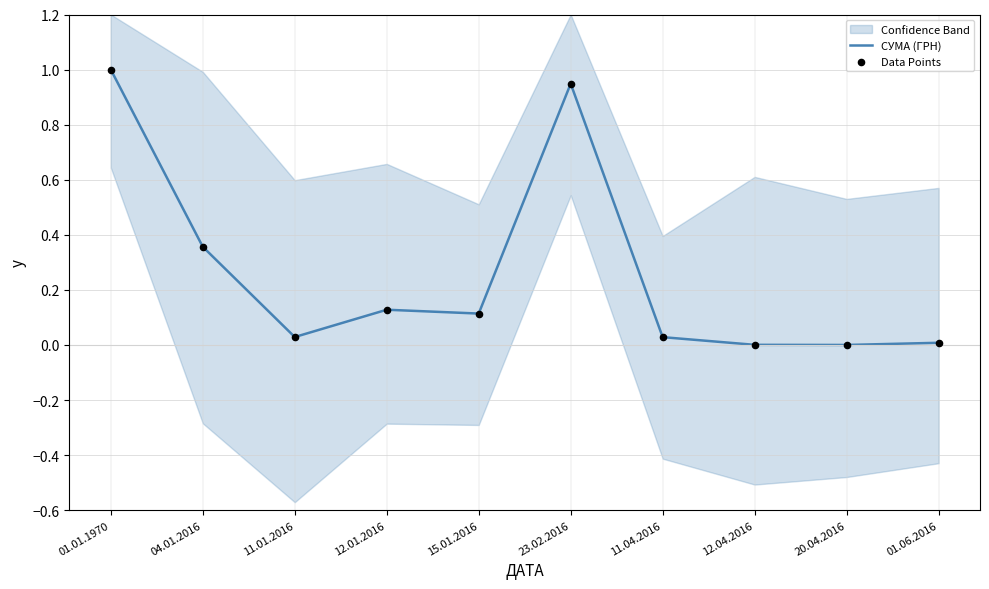

Is the value of СУМА (ГРН) at 23.02.2016 greater than the value of Data Points at 12.01.2016?

Yes